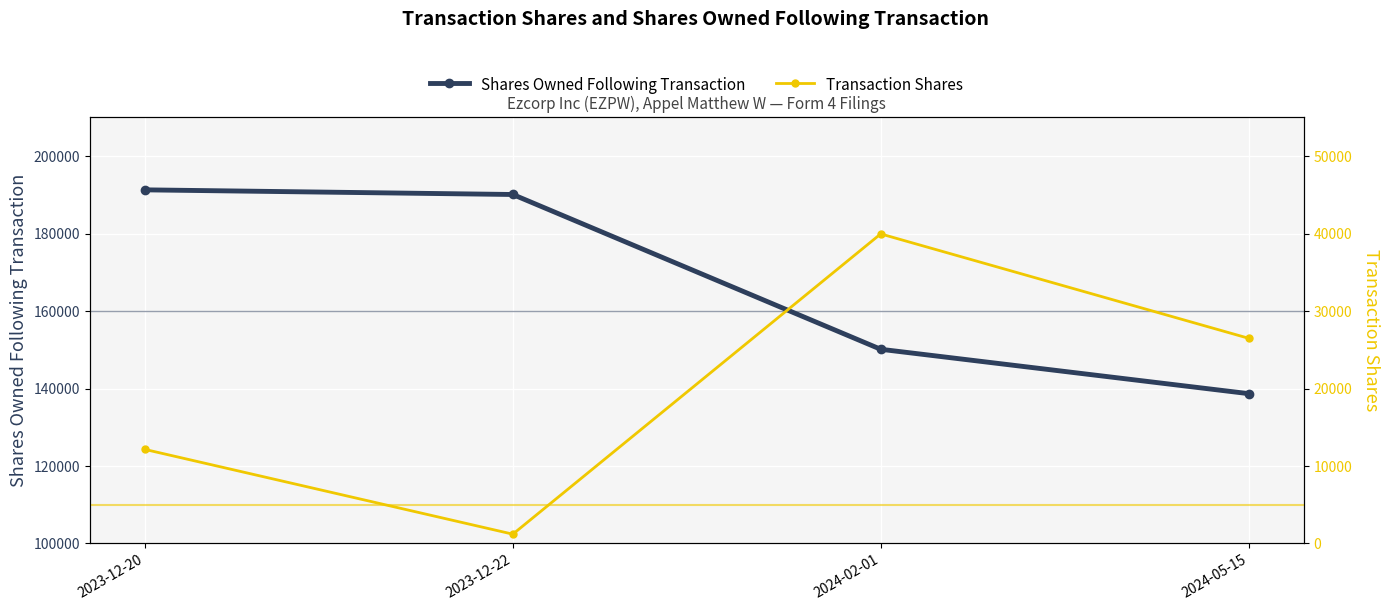

Rank the categories by Shares Owned Following Transaction value from lowest to highest.

2024-05-15, 2024-02-01, 2023-12-22, 2023-12-20